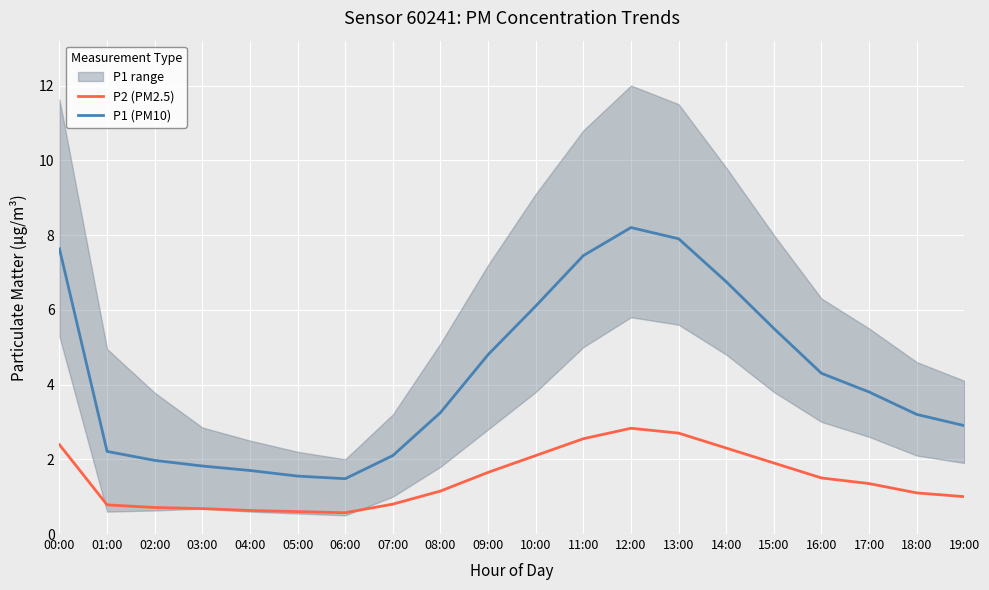

Which series has the largest total across all categories?

P1 (PM10)